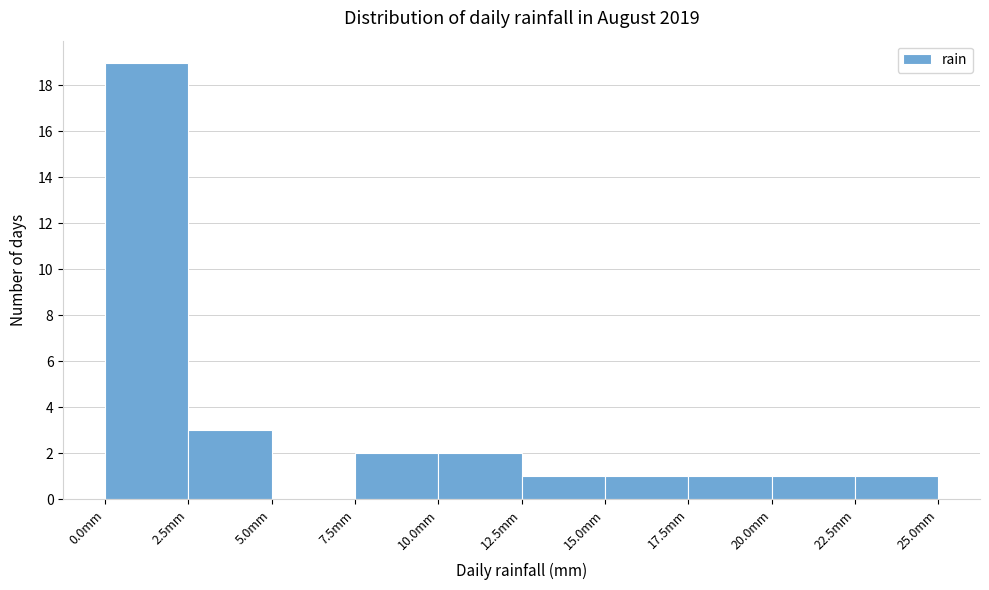

Reading left to right, transcribe this chart: for each bar, give the range it covers on the x-axis and its height. The values are not printed on the chart, so give them approximately, as read against the axis.

0.0 to 2.5: 19
2.5 to 5.0: 3
5.0 to 7.5: 0
7.5 to 10.0: 2
10.0 to 12.5: 2
12.5 to 15.0: 1
15.0 to 17.5: 1
17.5 to 20.0: 1
20.0 to 22.5: 1
22.5 to 25.0: 1